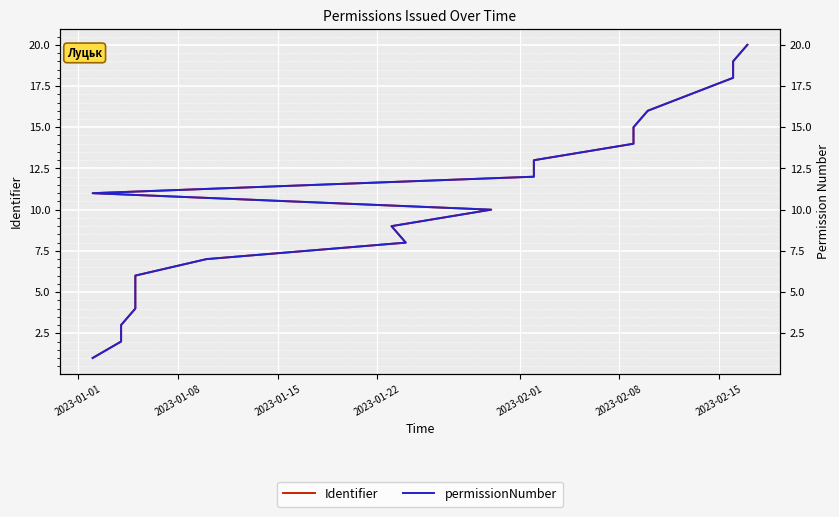

How many series are shown in this chart?

2